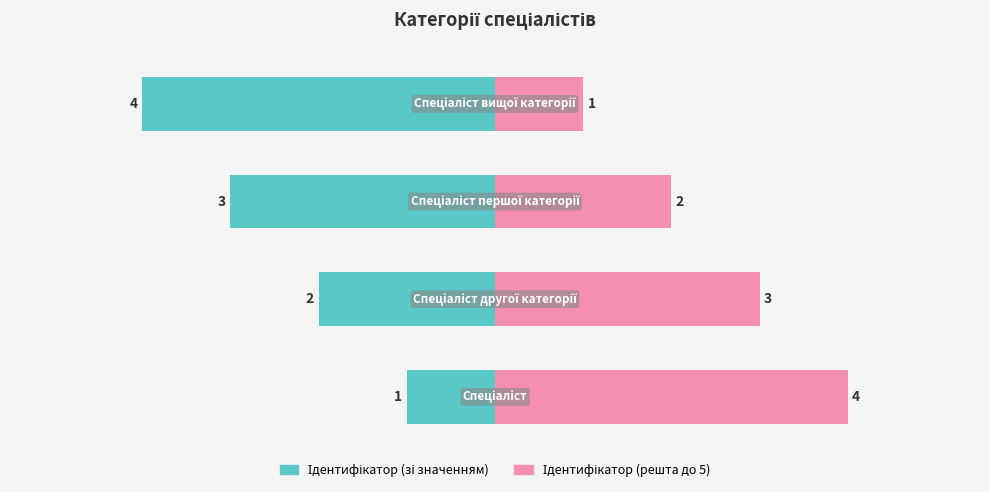

What is the sum of all Ідентифікатор (зі значенням) values?

-10